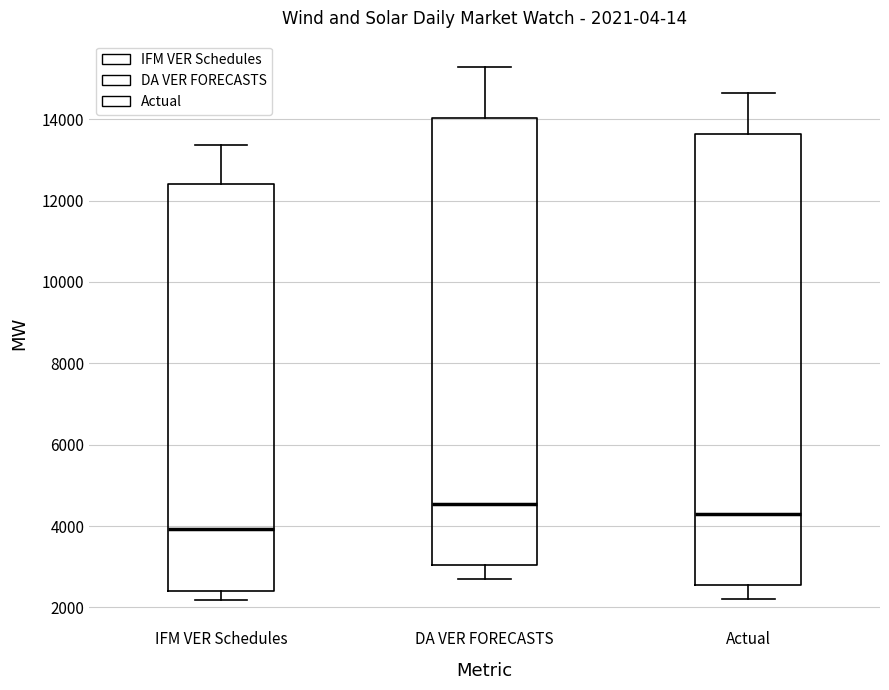

Which box has the lowest median line?

IFM VER Schedules